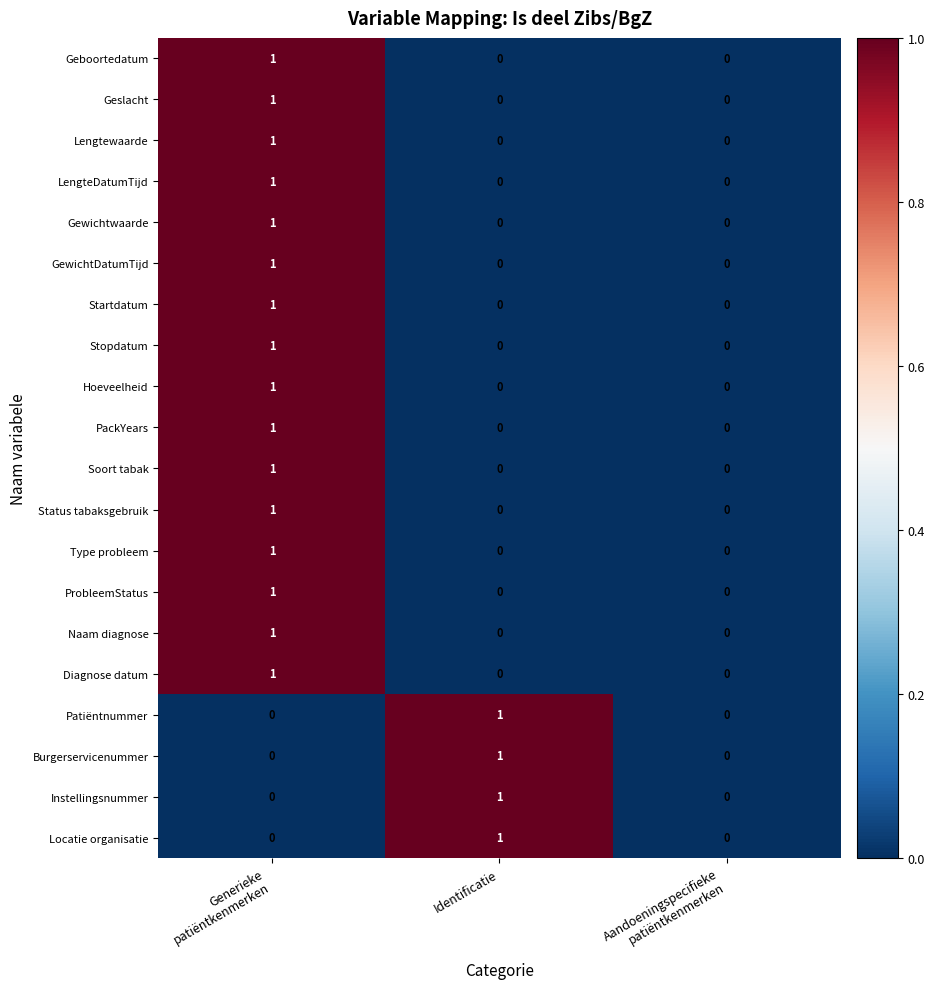

What is the total value across all series at Identificatie?

4